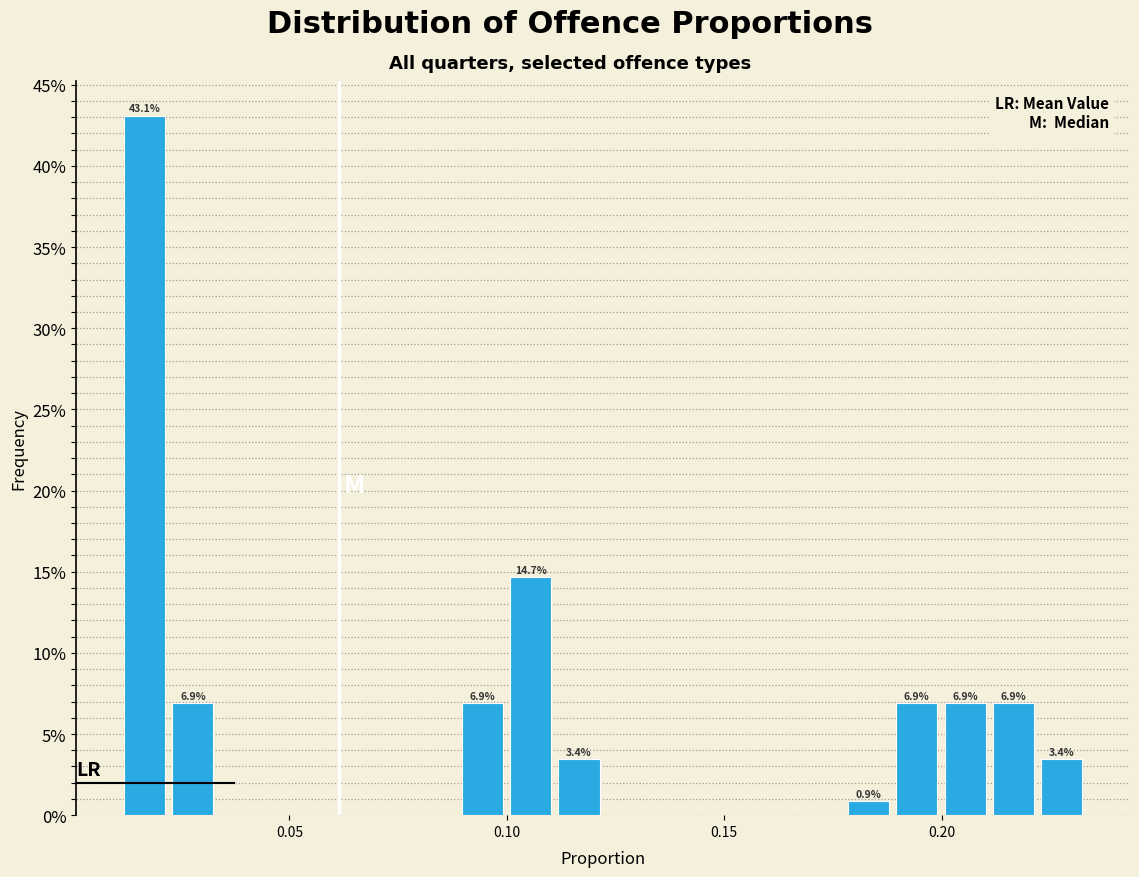

Read against the x-axis, roughly where is the centre of the tallest bar?

0.015